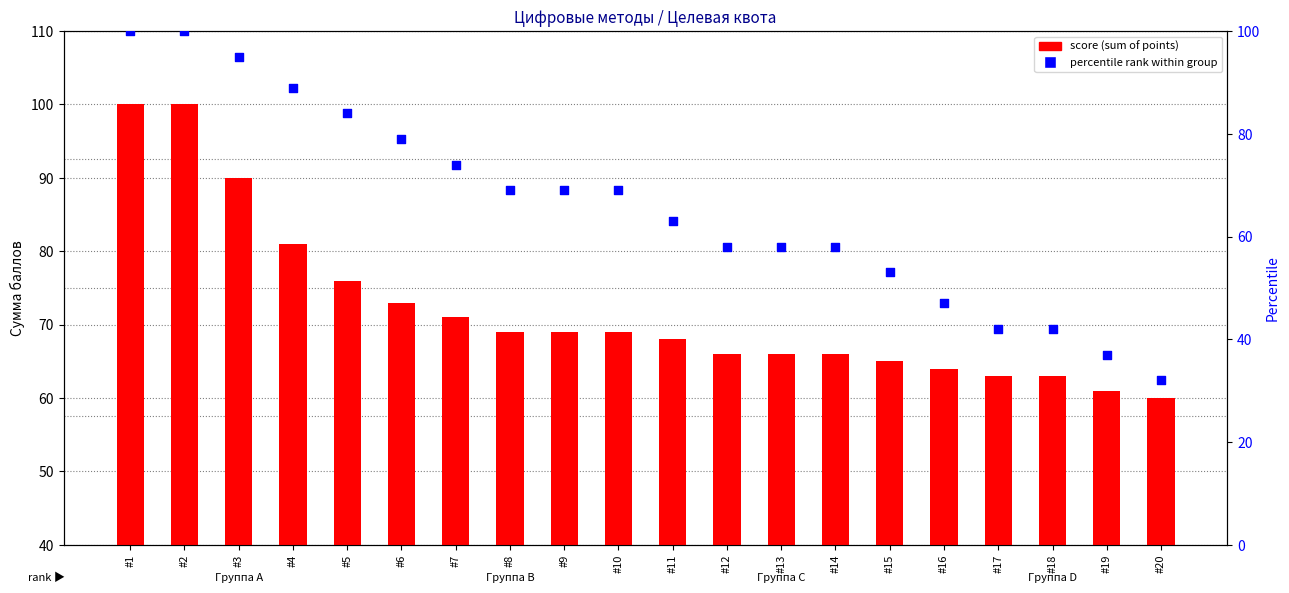

What is the total value across all series at #4?

170